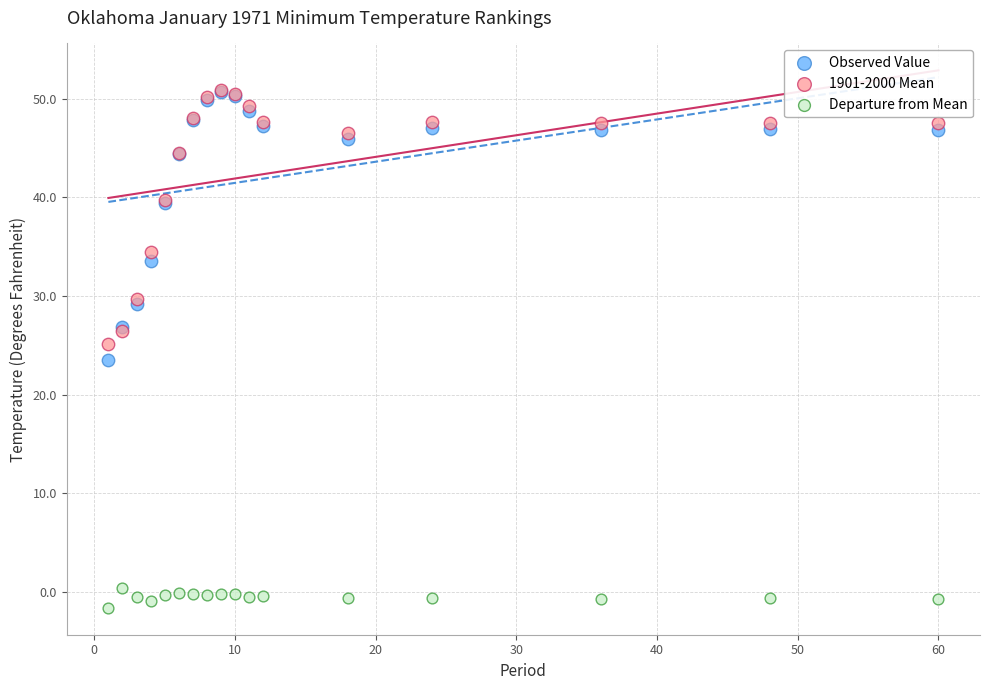

Which series reaches the minimum Y coordinate?

Departure from Mean